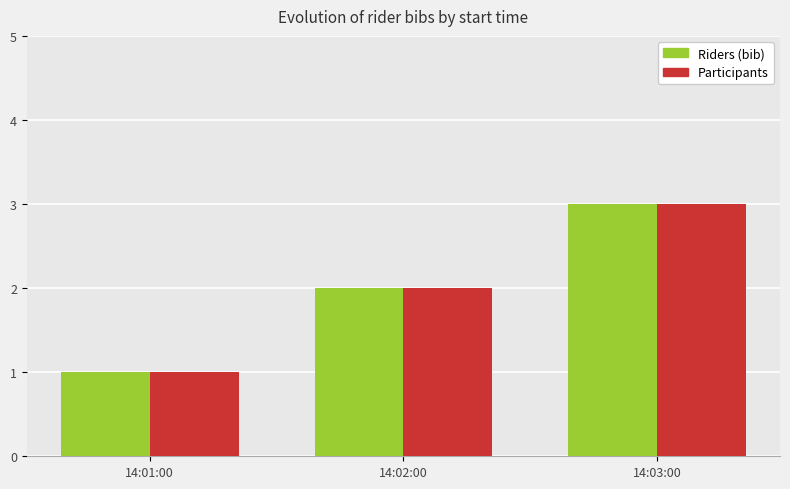

List the labels in order of Riders (bib) value, smallest first.

14:01:00, 14:02:00, 14:03:00